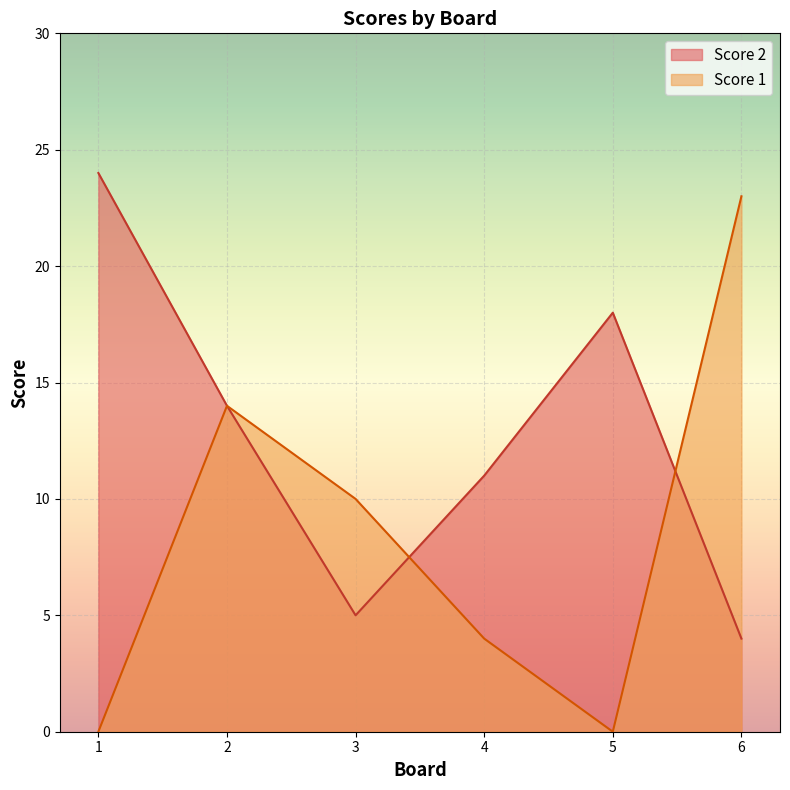

What is the value of the Score 1 point at the 2nd from the left?

14